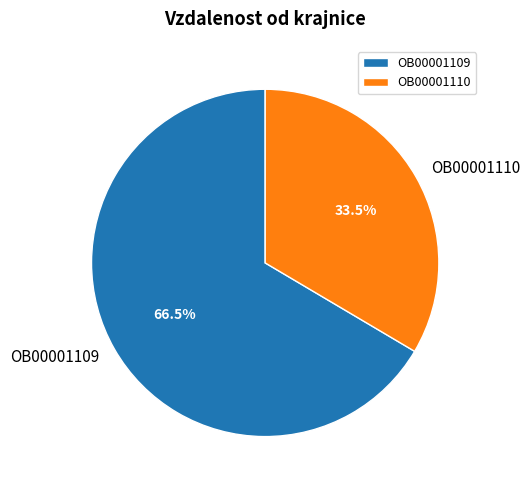

Does any single category account for the majority?

Yes